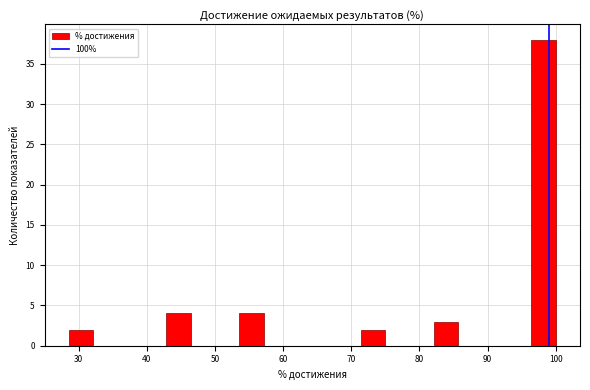

Around what value on the x-axis is the tallest bar? Give the approximate position of its centre, as read against the axis.

98